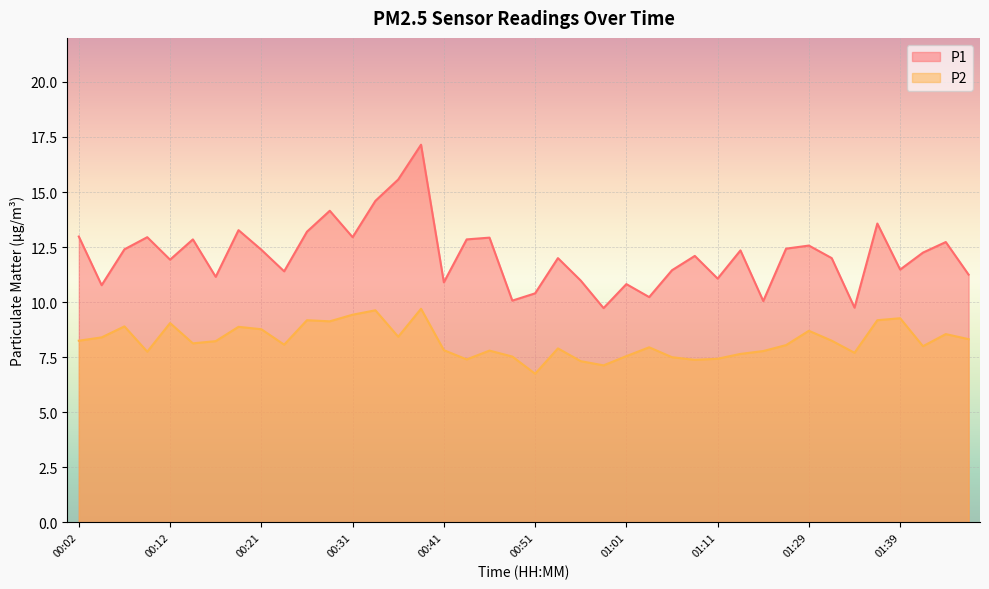

True or false: P2 and P1 intersect in this chart.

False